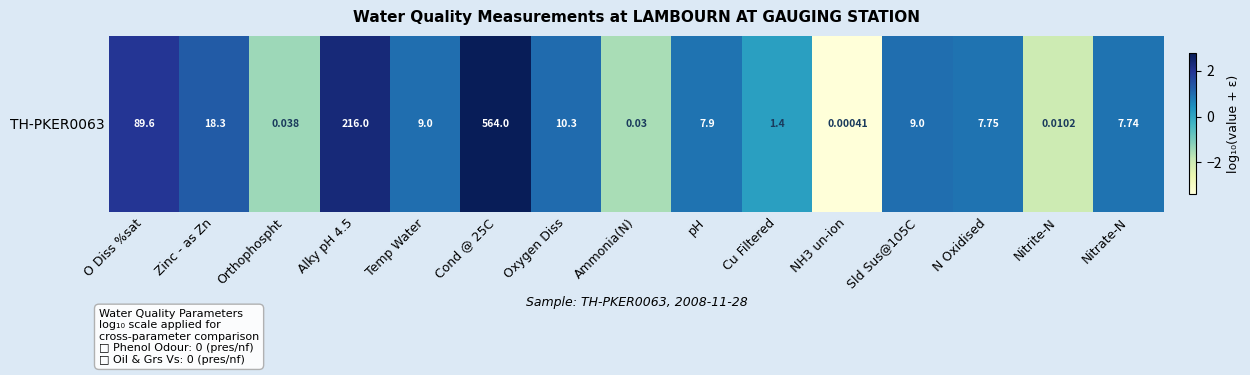

What is the minimum value shown in the chart?

-3.4